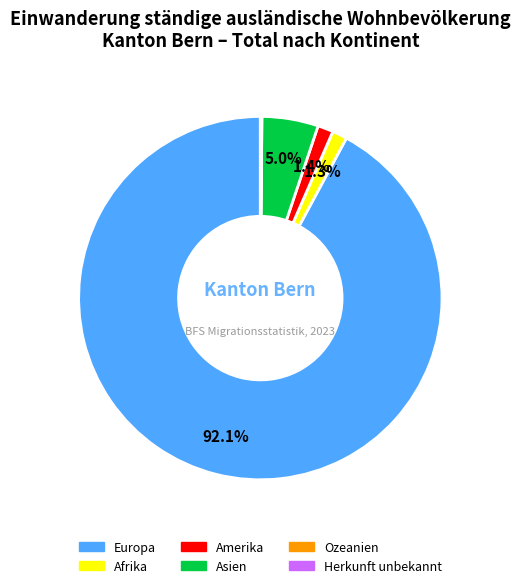

Between Amerika and Europa, which is larger?

Europa